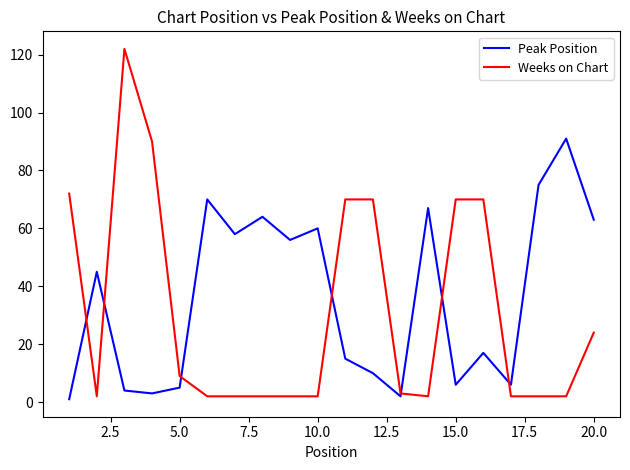

Rank the series by their maximum value, from lowest to highest.

Peak Position, Weeks on Chart